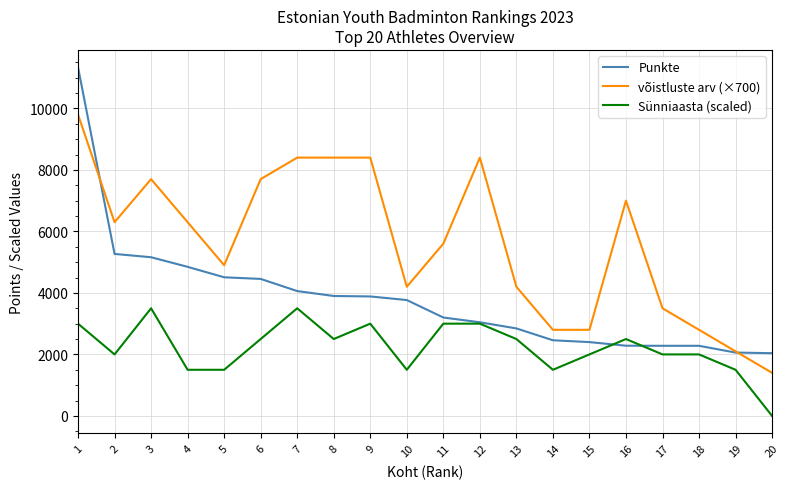

Which series has the largest range (max minus min)?

Punkte